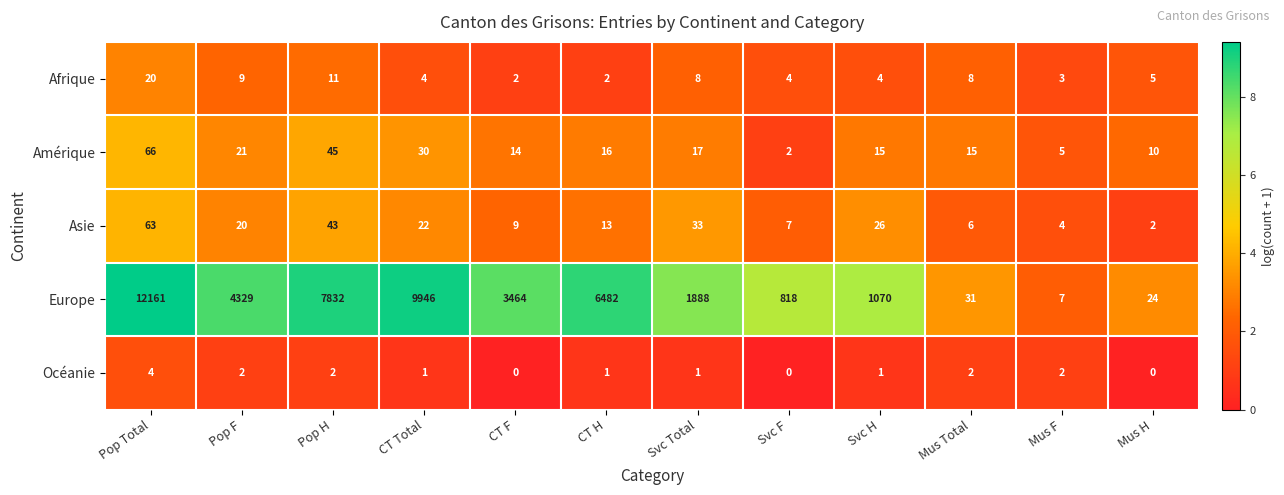

Which series changed the most between Pop H and Svc Total?

Europe